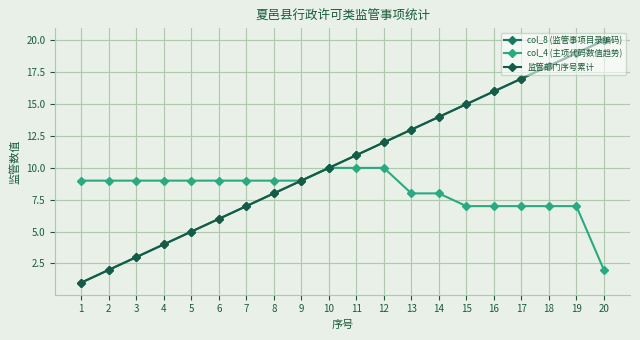

What is the approximate value of col_4 (主项代码数值趋势) at 18?

7